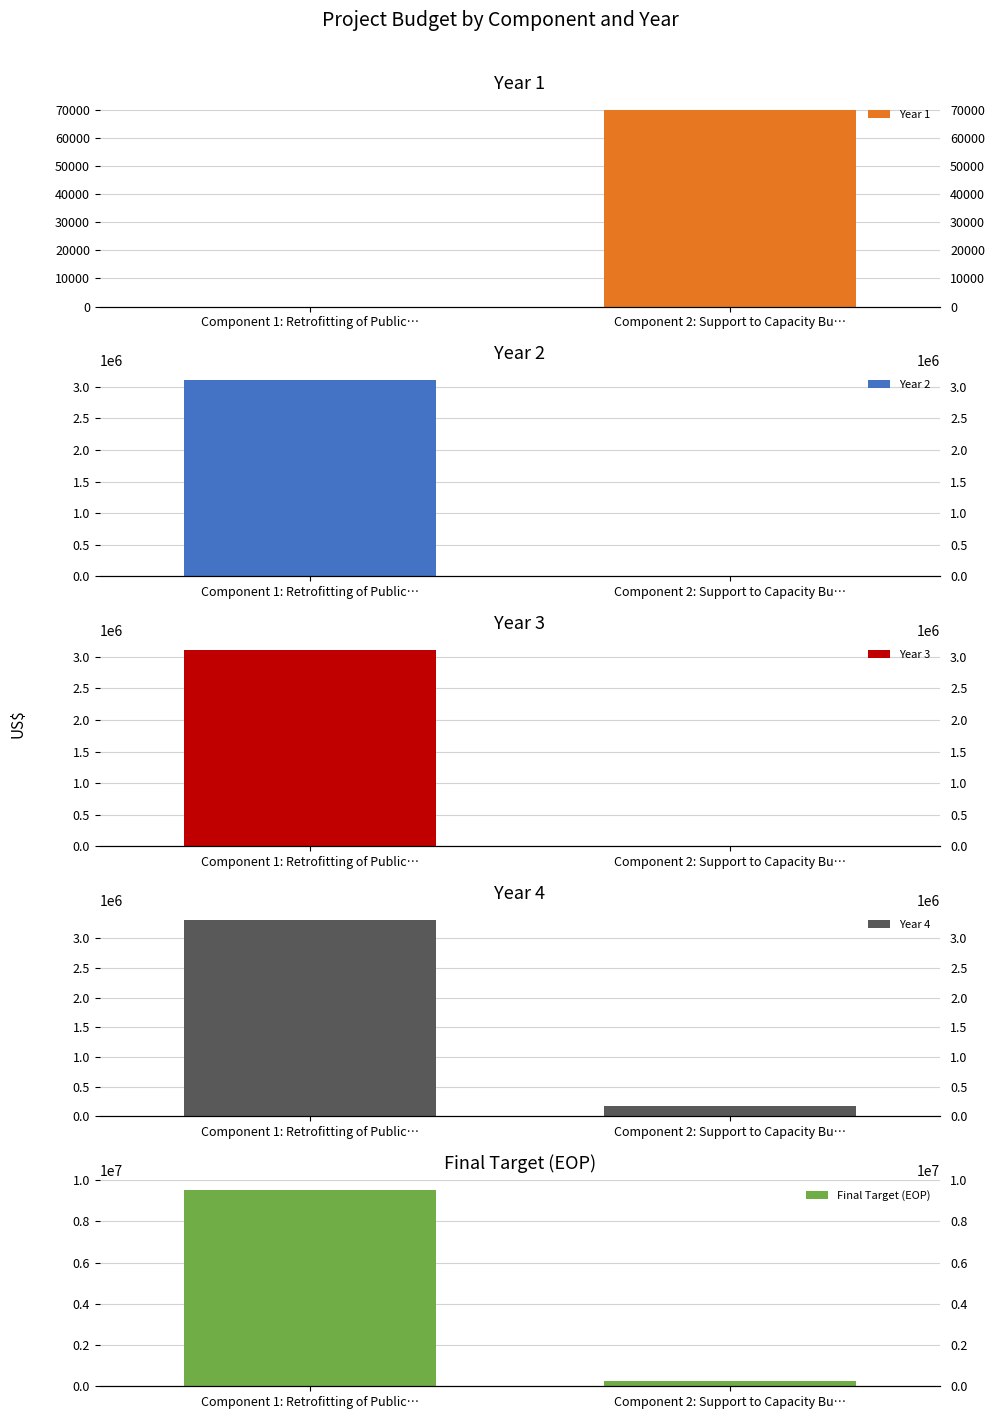

Rank the categories by Year 2 value from highest to lowest.

Component 1: Retrofitting of Public…, Component 2: Support to Capacity Bu…